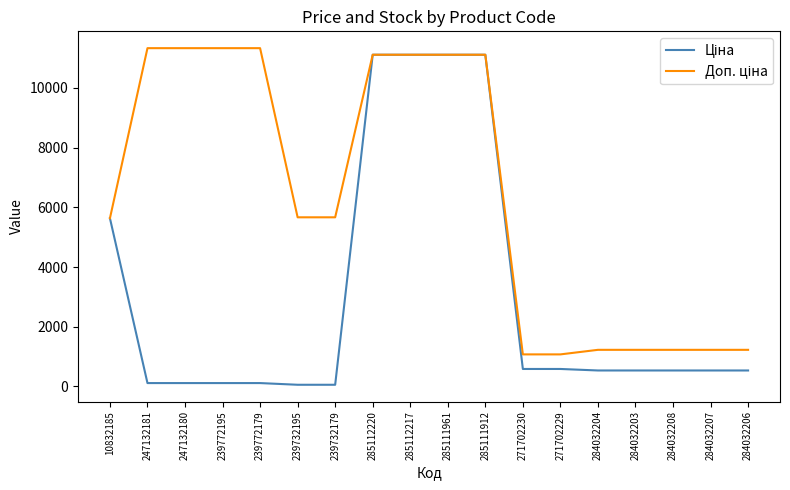

What is the total value across all series at 285112217?

22227.2